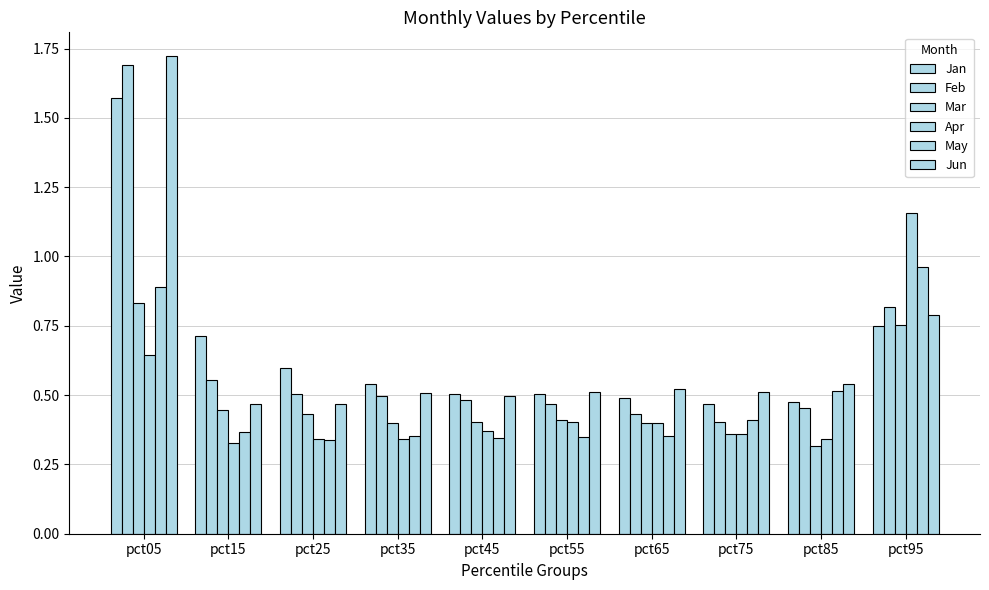

Reading left to right, what are all the values shown in this chart?

Jan: pct05=1.6	pct15=0.7	pct25=0.6	pct35=0.5	pct45=0.5	pct55=0.5	pct65=0.5	pct75=0.5	pct85=0.5	pct95=0.7
Feb: pct05=1.7	pct15=0.6	pct25=0.5	pct35=0.5	pct45=0.5	pct55=0.5	pct65=0.4	pct75=0.4	pct85=0.5	pct95=0.8
Mar: pct05=0.8	pct15=0.4	pct25=0.4	pct35=0.4	pct45=0.4	pct55=0.4	pct65=0.4	pct75=0.4	pct85=0.3	pct95=0.8
Apr: pct05=0.6	pct15=0.3	pct25=0.3	pct35=0.3	pct45=0.4	pct55=0.4	pct65=0.4	pct75=0.4	pct85=0.3	pct95=1.2
May: pct05=0.9	pct15=0.4	pct25=0.3	pct35=0.4	pct45=0.3	pct55=0.3	pct65=0.4	pct75=0.4	pct85=0.5	pct95=1.0
Jun: pct05=1.7	pct15=0.5	pct25=0.5	pct35=0.5	pct45=0.5	pct55=0.5	pct65=0.5	pct75=0.5	pct85=0.5	pct95=0.8